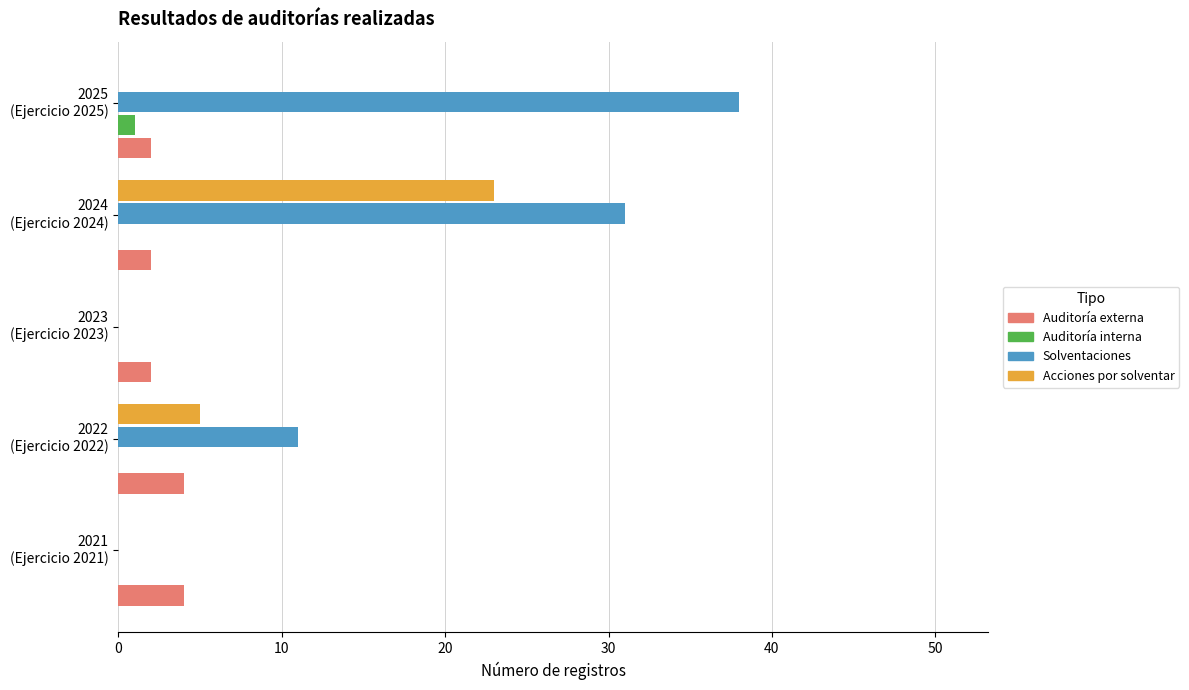

Which series has the largest total across all categories?

Solventaciones